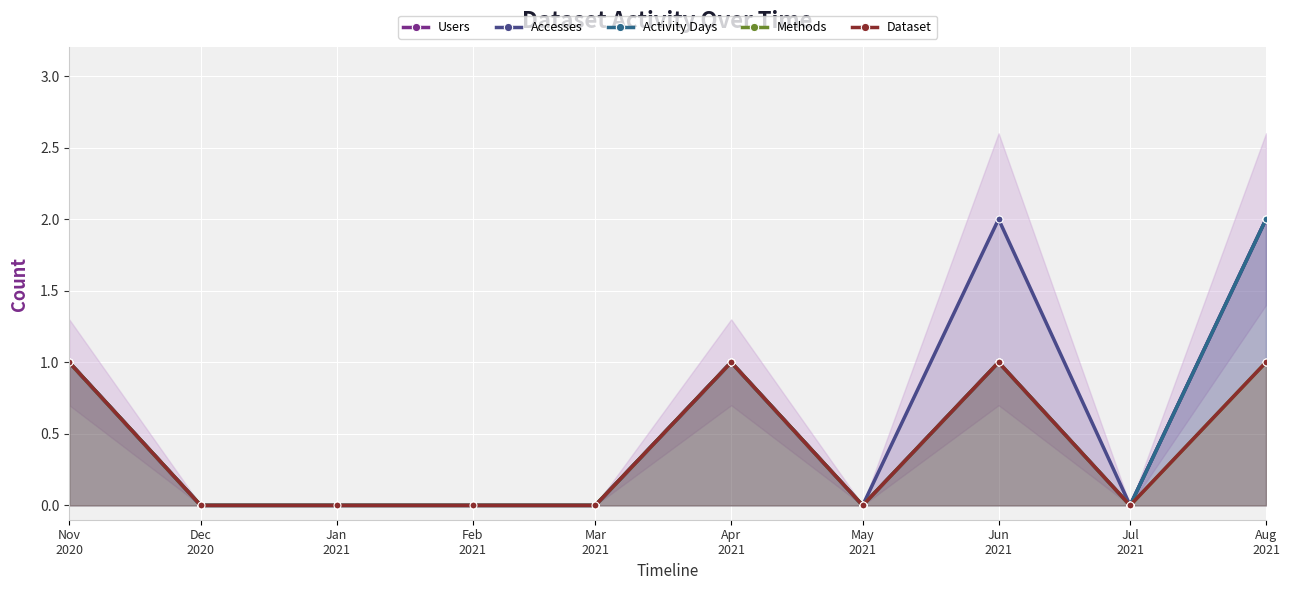

Is it true that Dataset equals 1 at Aug
2021?

True